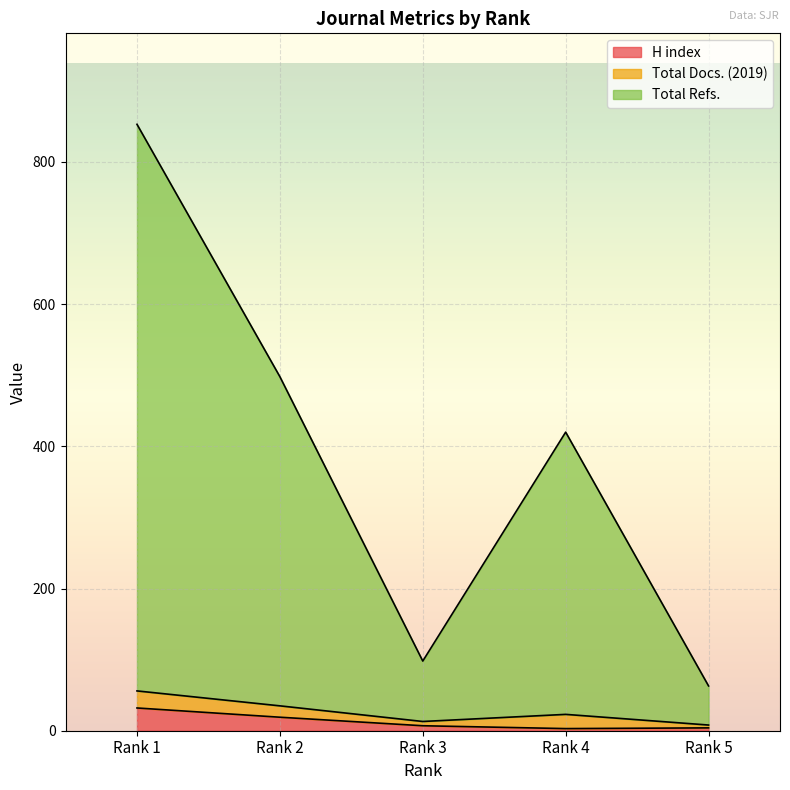

True or false: H index has more than 1 points higher than both neighbors.

False